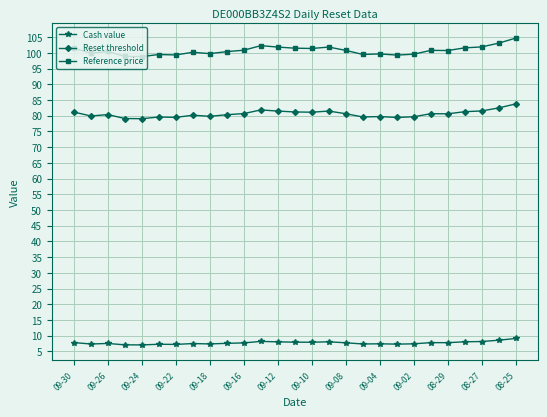

At how many categories does at least one series exceed 68?

27